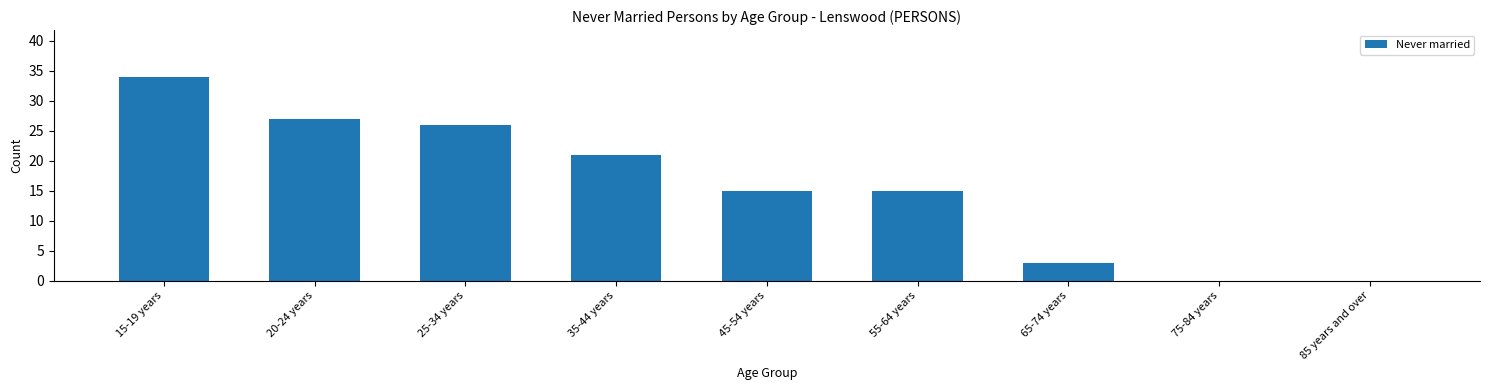

Reading left to right, list all the values displayed in this chart.

15-19 years=34	20-24 years=27	25-34 years=26	35-44 years=21	45-54 years=15	55-64 years=15	65-74 years=3	75-84 years=0	85 years and over=0